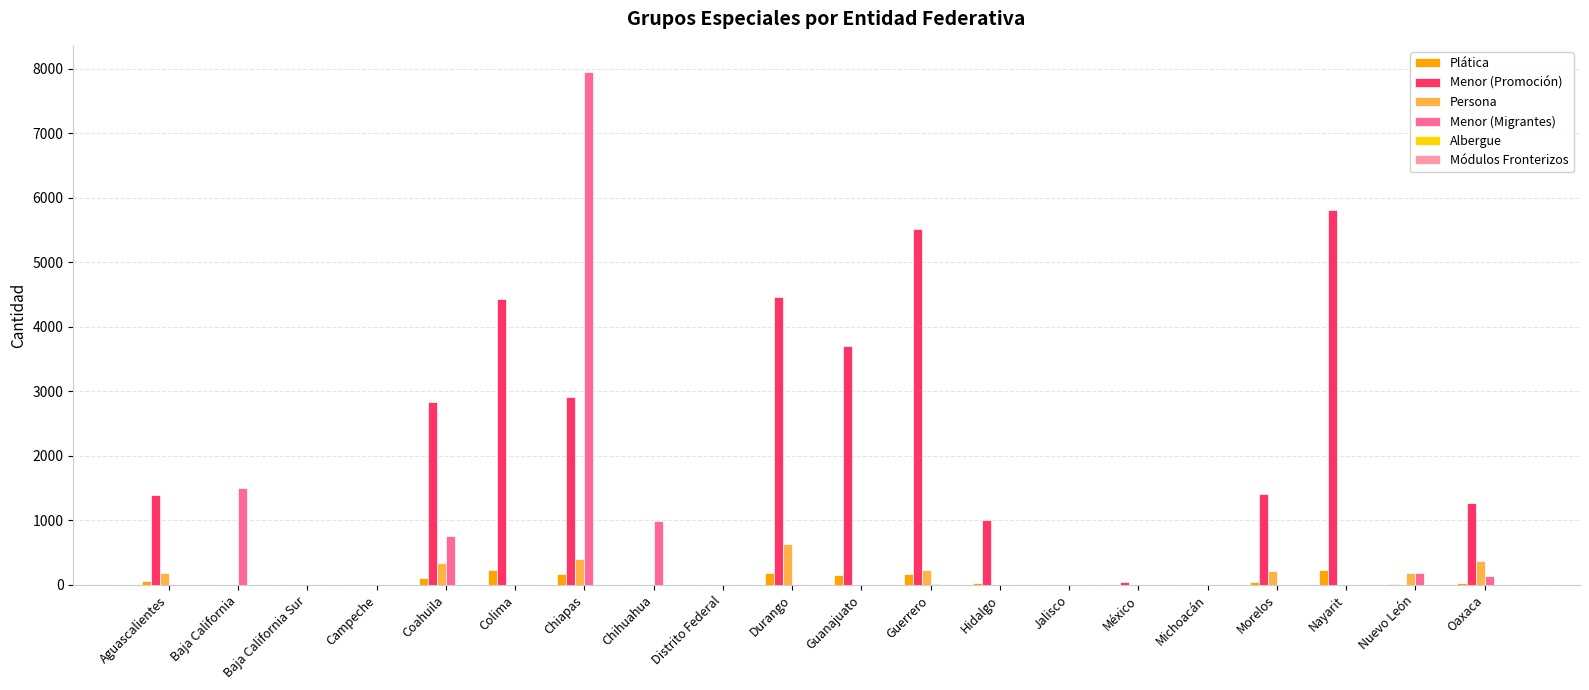

Which series changed the most between Baja California Sur and Guerrero?

Menor (Promoción)